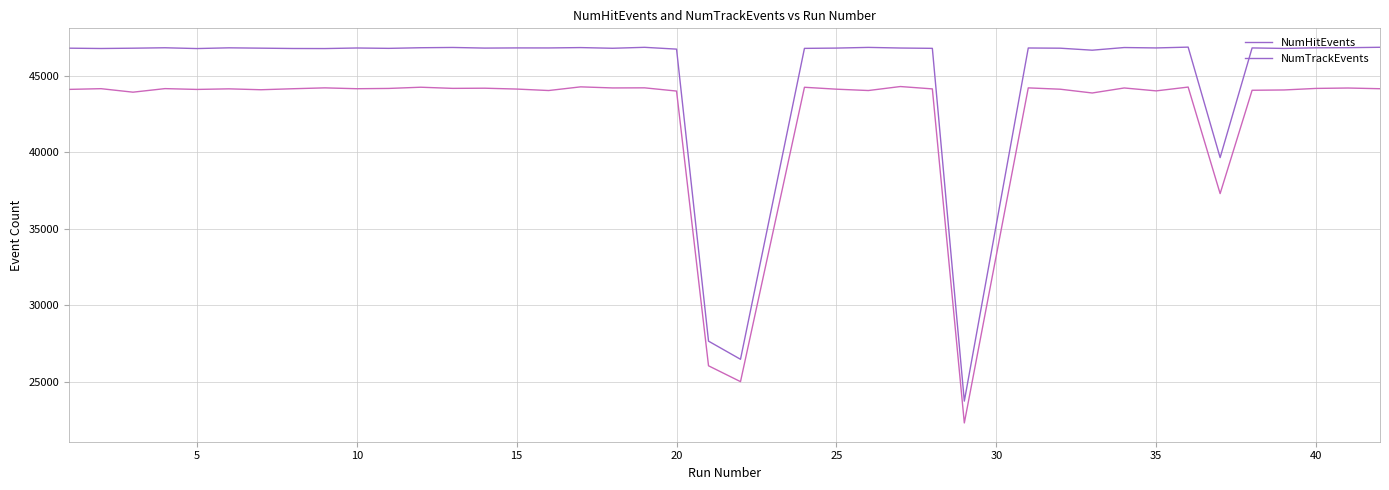

Rank the series by their maximum value, from lowest to highest.

NumTrackEvents, NumHitEvents